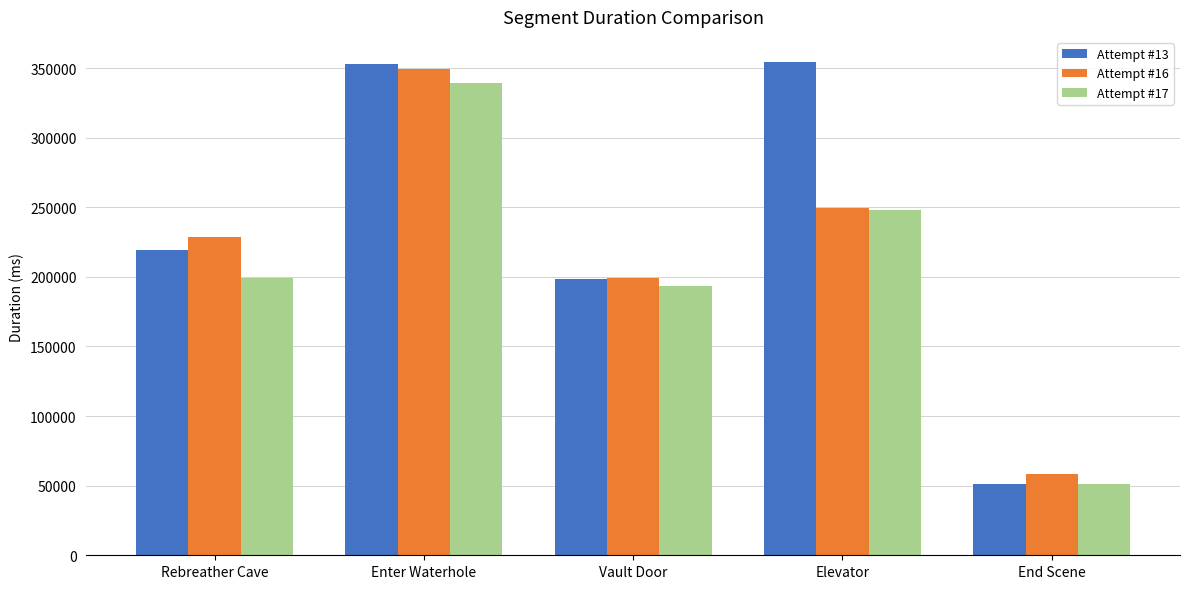

List the labels in order of Attempt #16 value, largest first.

Enter Waterhole, Elevator, Rebreather Cave, Vault Door, End Scene